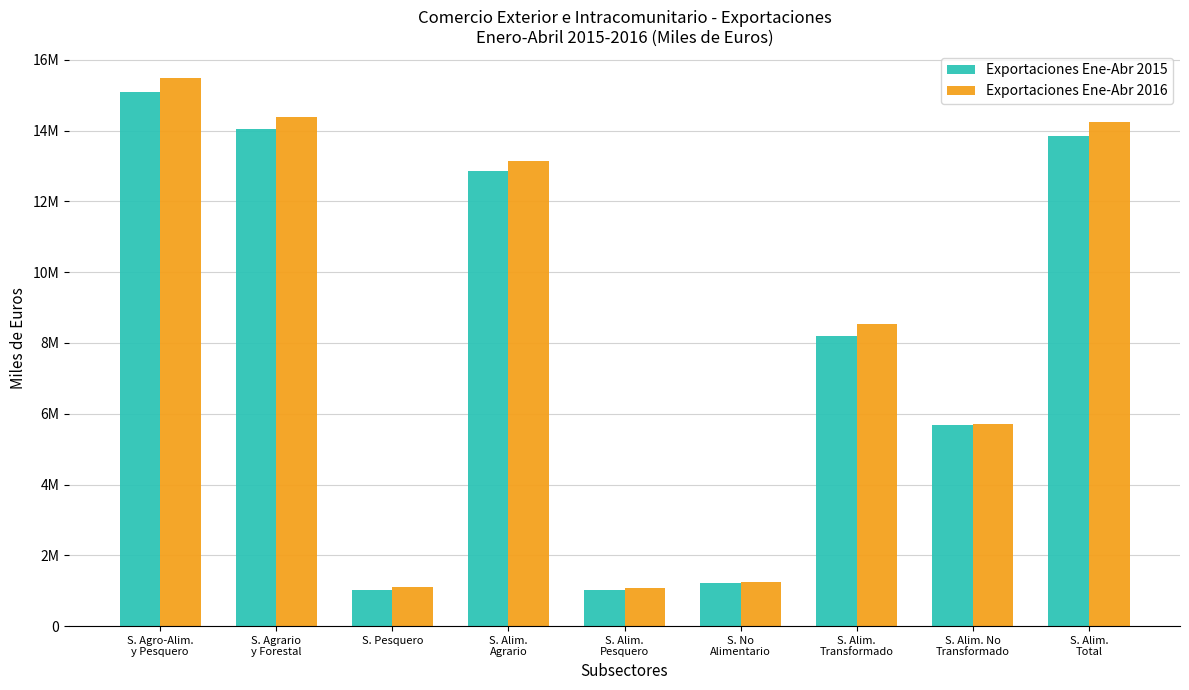

At how many categories does at least one series exceed 15322198?

1